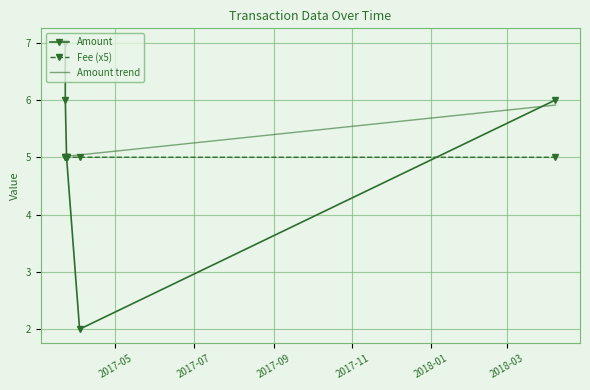

Which series has the largest range (max minus min)?

Amount